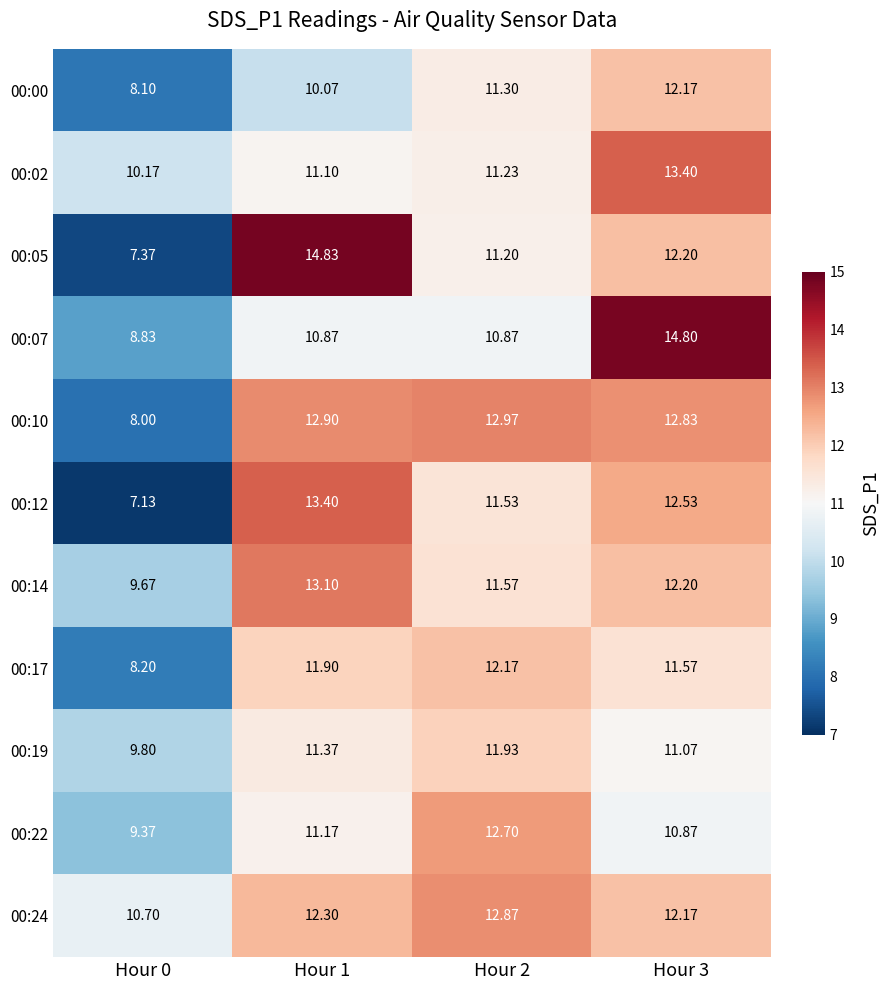

Count the number of data series in this chart.

11